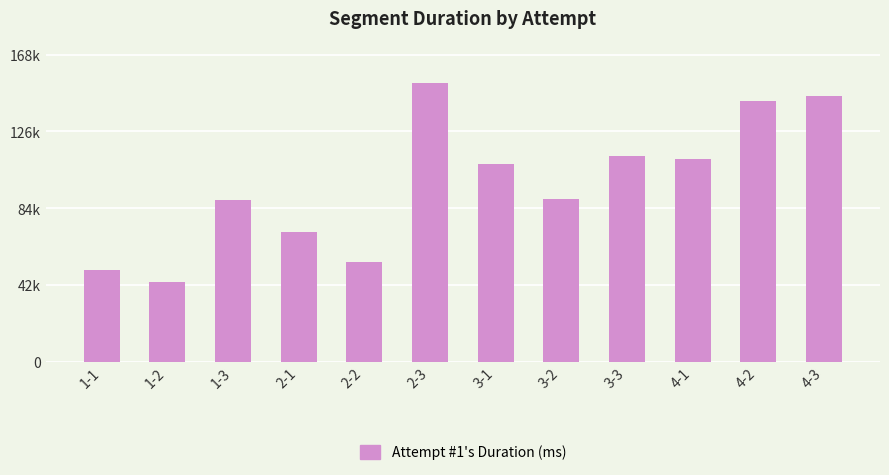

Is it true that the value at 1-3 is 88495?

True